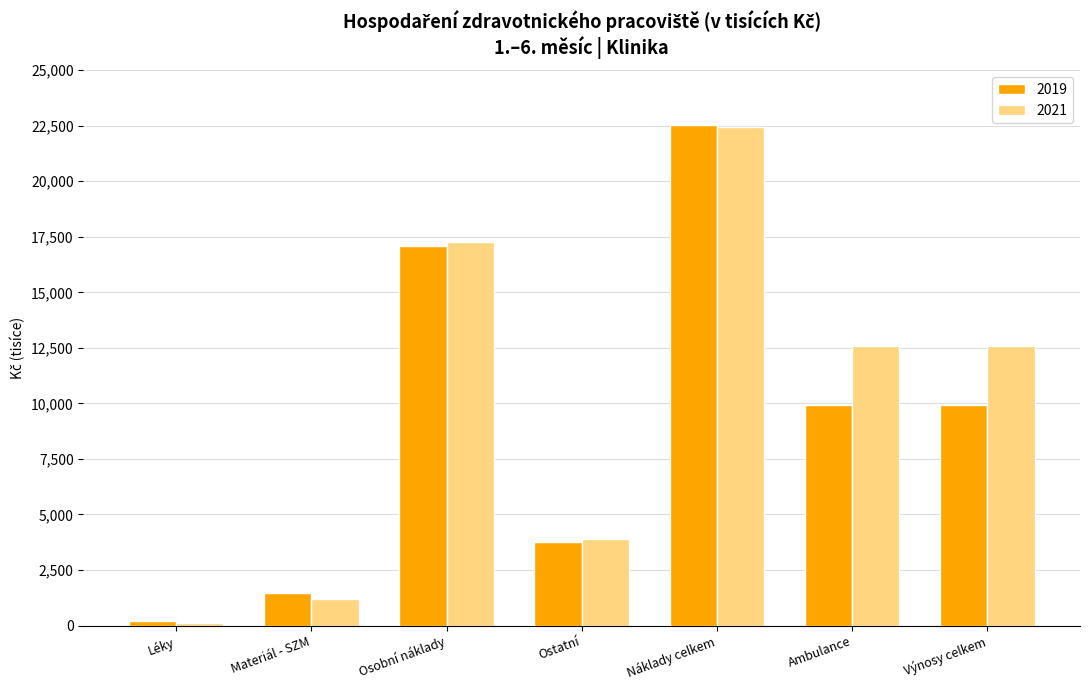

What is the minimum value shown in the chart?

132.0